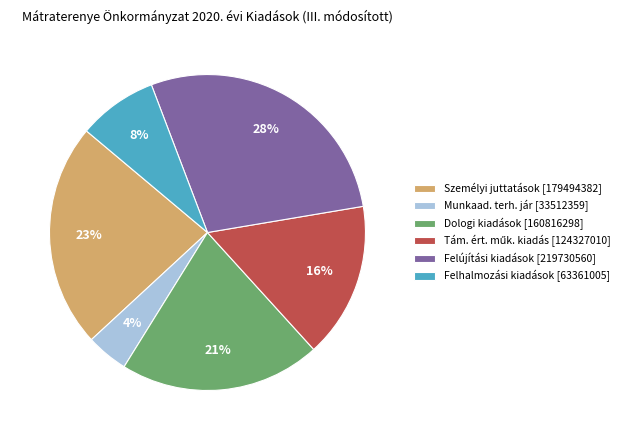

How many slices are in this pie chart?

6